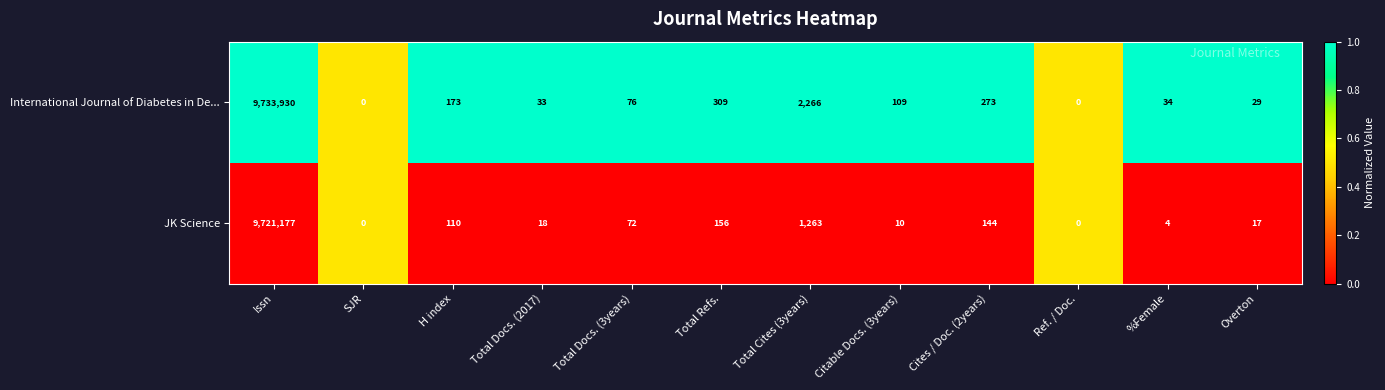

Which series has the largest range (max minus min)?

International Journal of Diabetes in De...